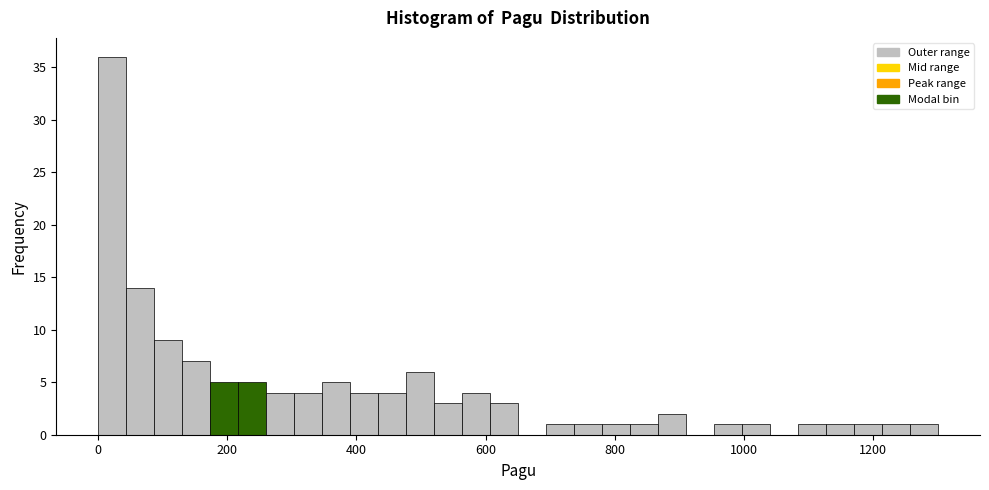

Read against the x-axis, roughly where is the centre of the tallest bar?

20